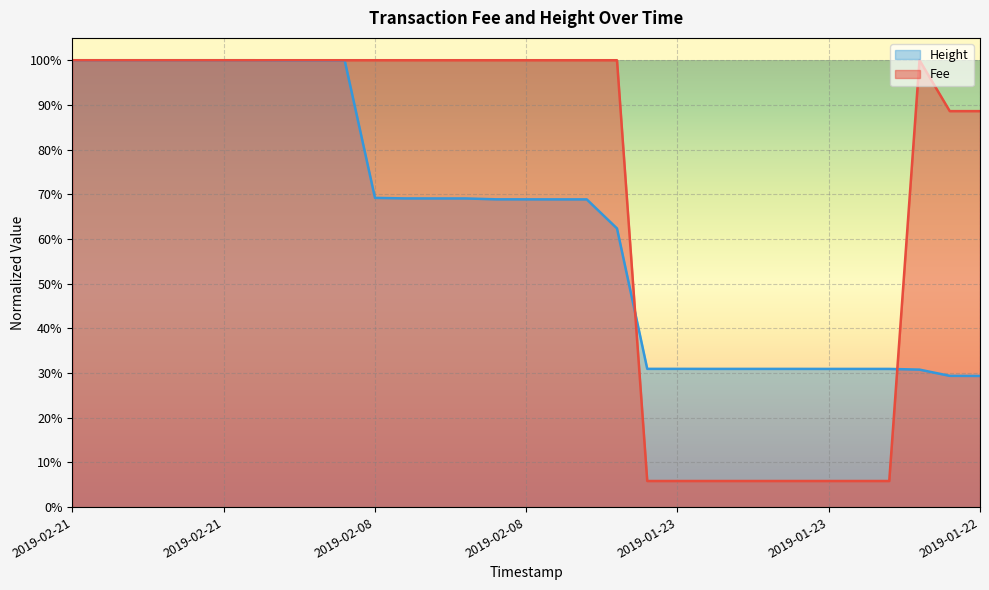

Which series has the largest total across all categories?

Fee